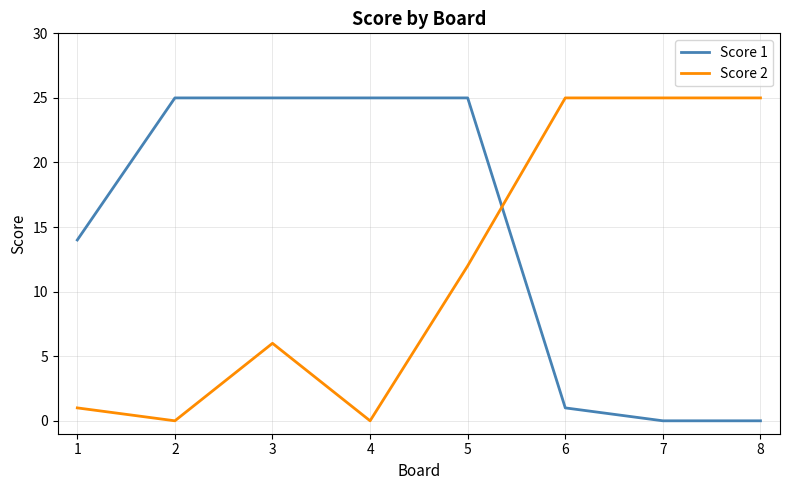

Which series has the largest total across all categories?

Score 1